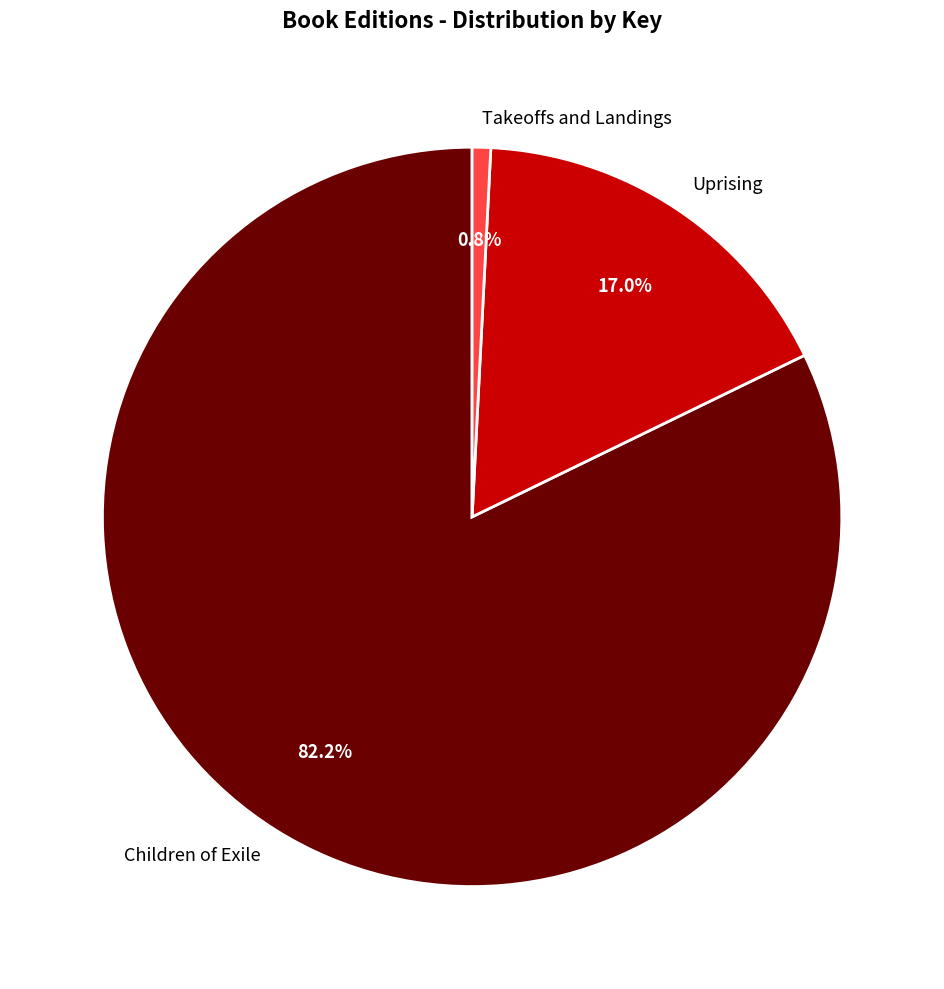

Which slice is the smallest?

Takeoffs and Landings